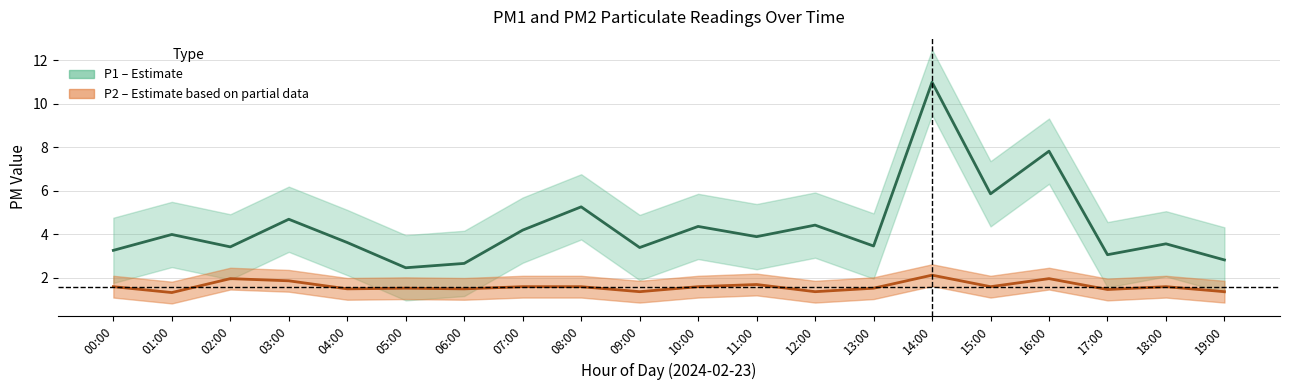

At which label is P2 closest to 1?

01:00